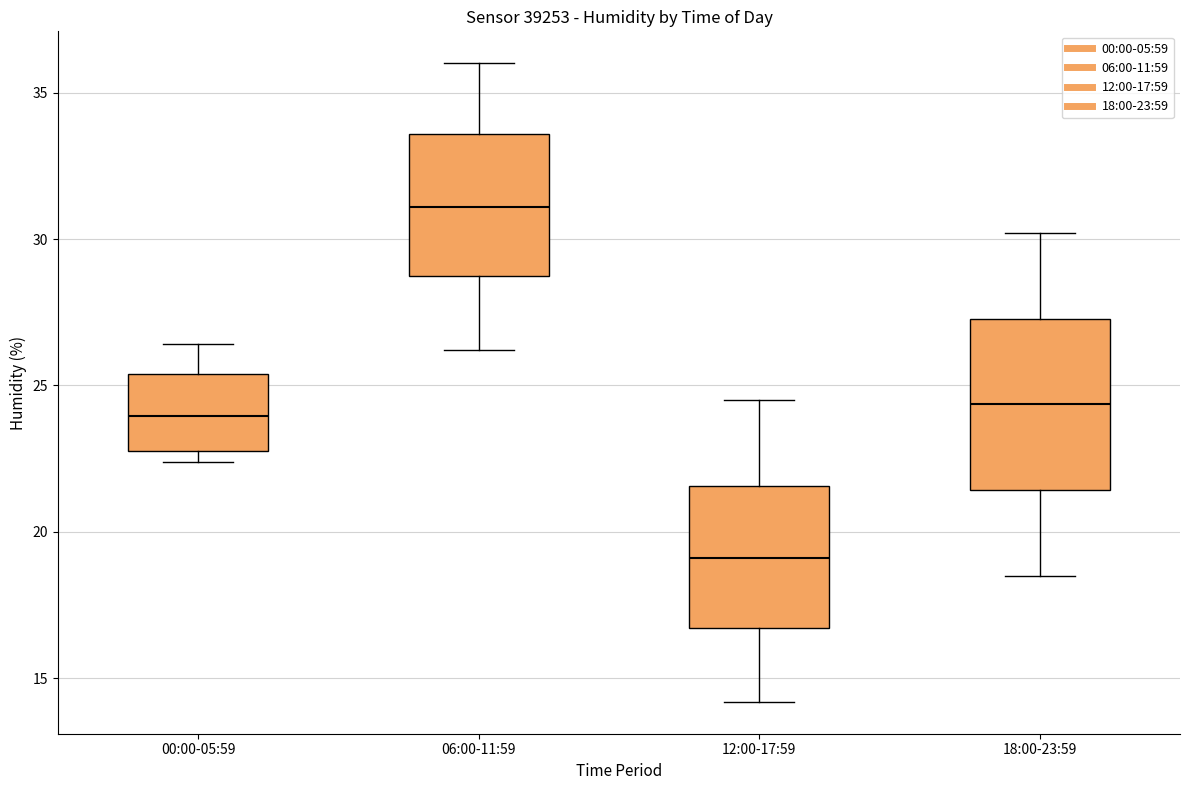

Which box has the lowest median line?

12:00-17:59